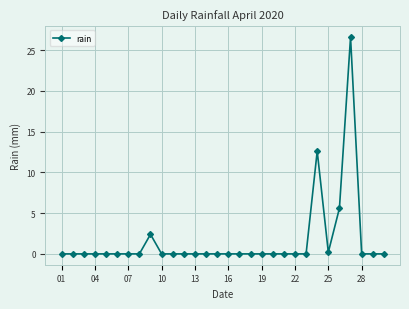

True or false: there are more than 1 points higher than both neighbors.

True